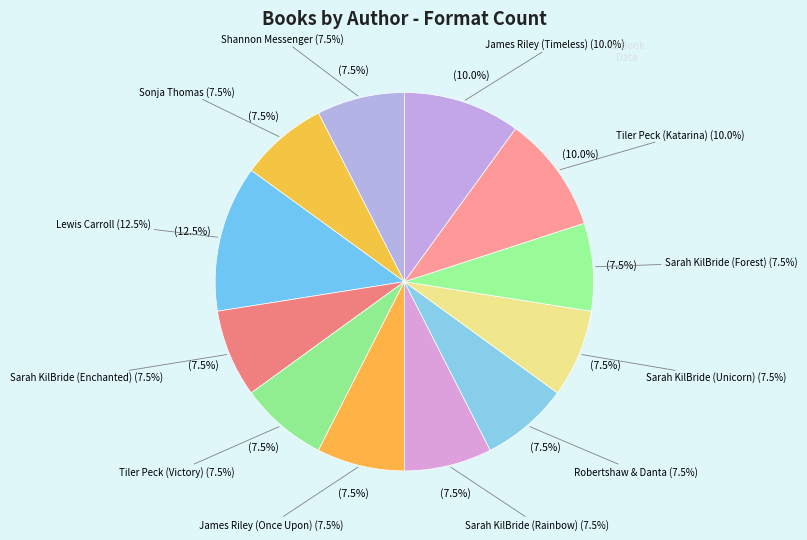

Does Lewis Carroll represent more than half of the total?

No